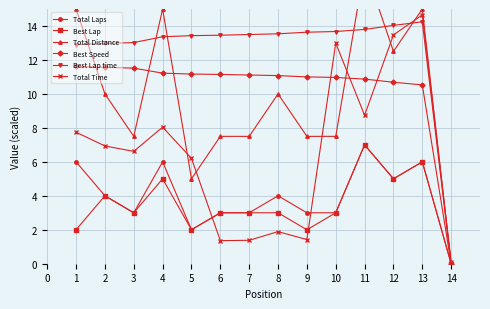

What is the value of the Total Laps point at the 6th from the left?

3.0